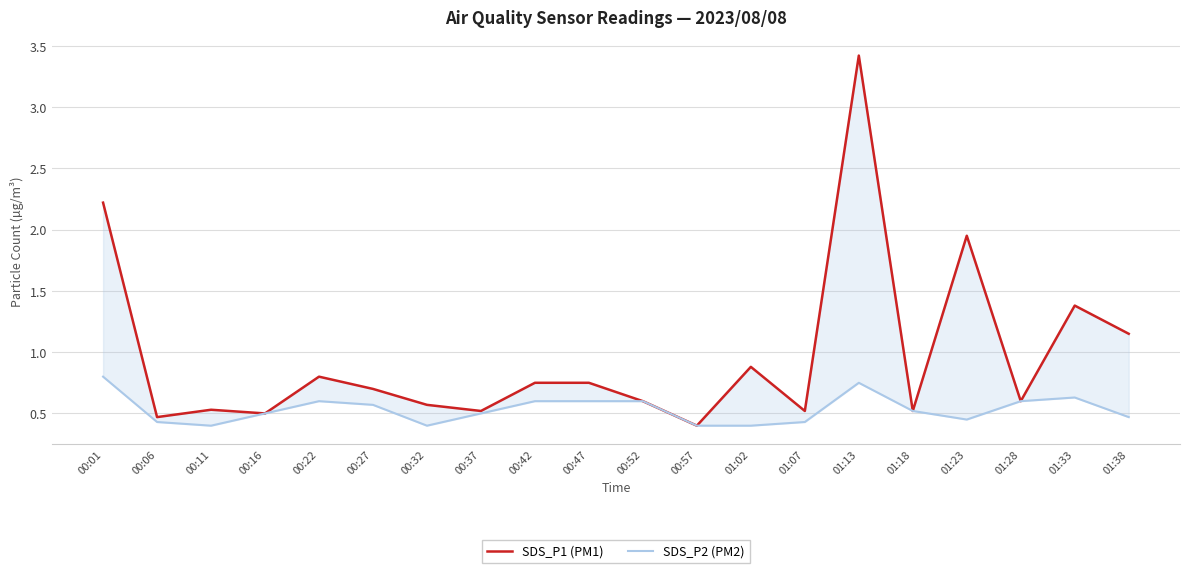

At which category does SDS_P2 (PM2) reach its first local valley?

00:11